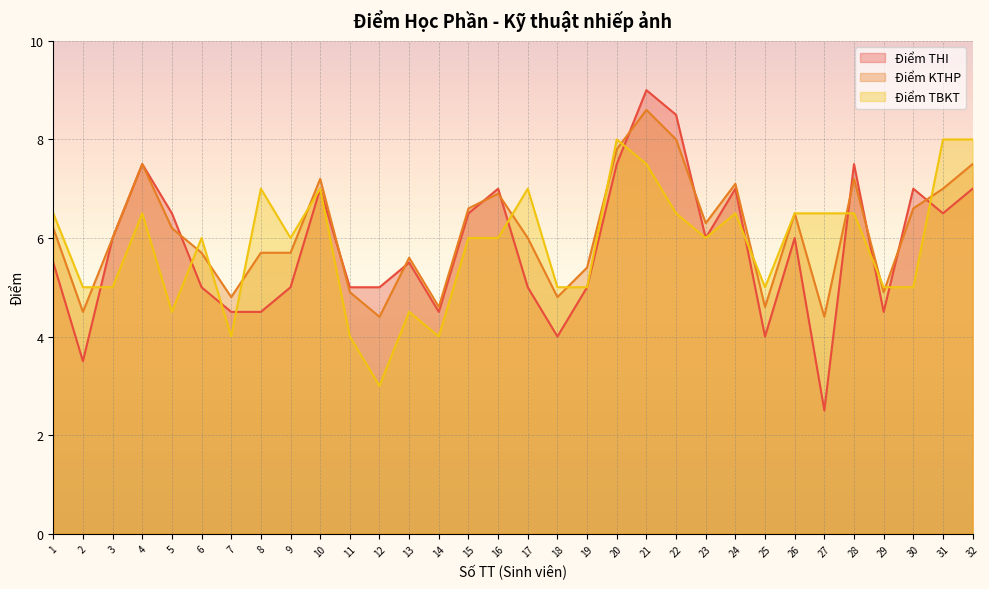

Rank the categories by Điểm KTHP value from highest to lowest.

21, 22, 20, 4, 32, 10, 28, 24, 31, 16, 15, 30, 26, 23, 1, 5, 3, 17, 6, 8, 9, 13, 19, 11, 29, 7, 18, 14, 25, 2, 12, 27